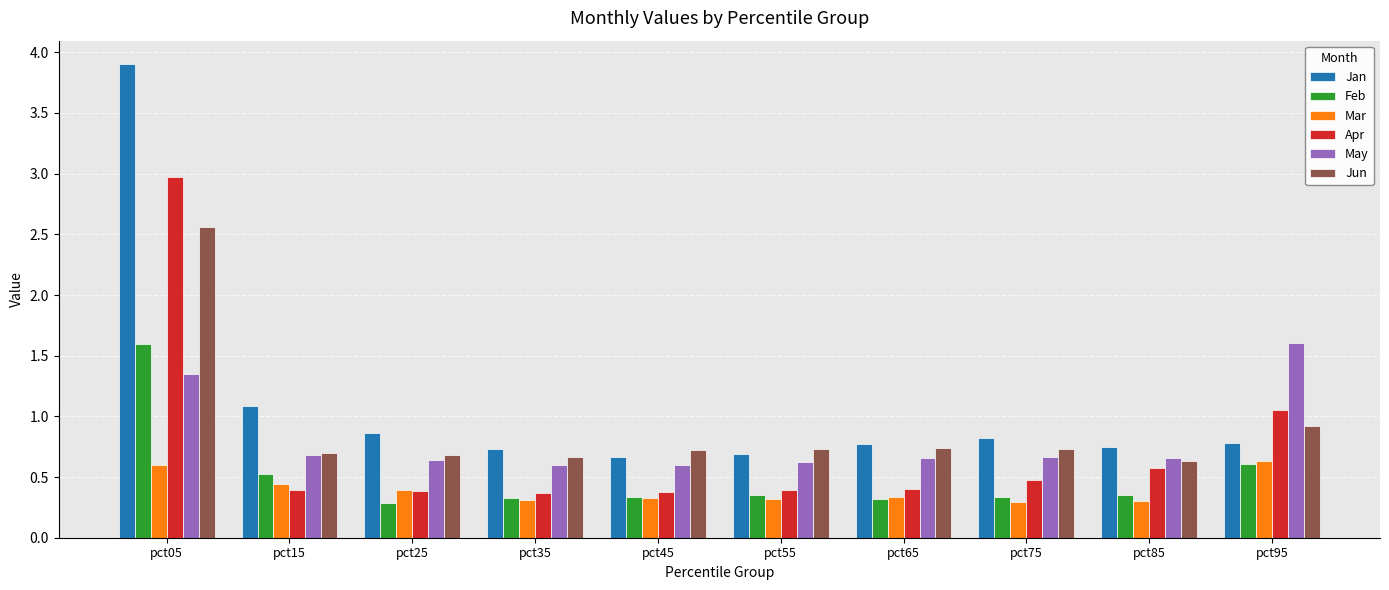

What is the lowest value of the Feb series?

0.3